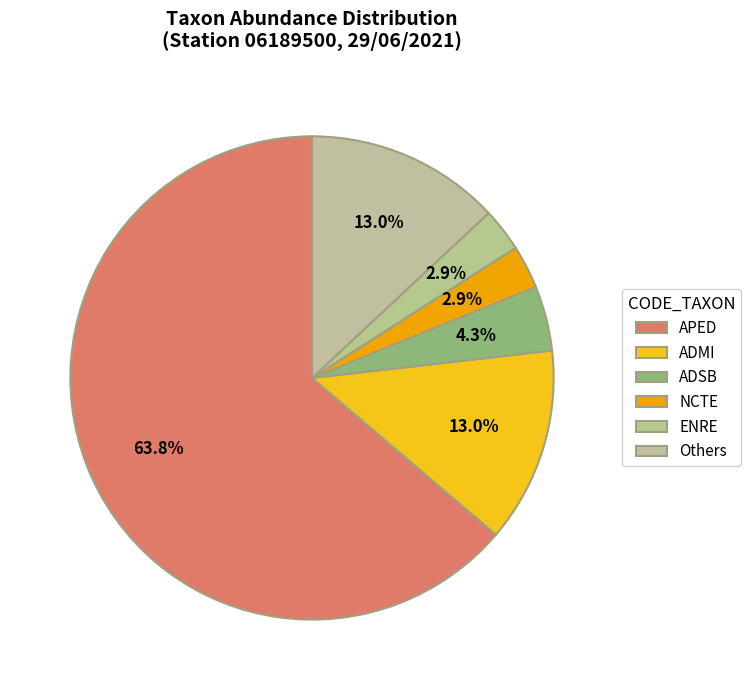

How many slices are in this pie chart?

6